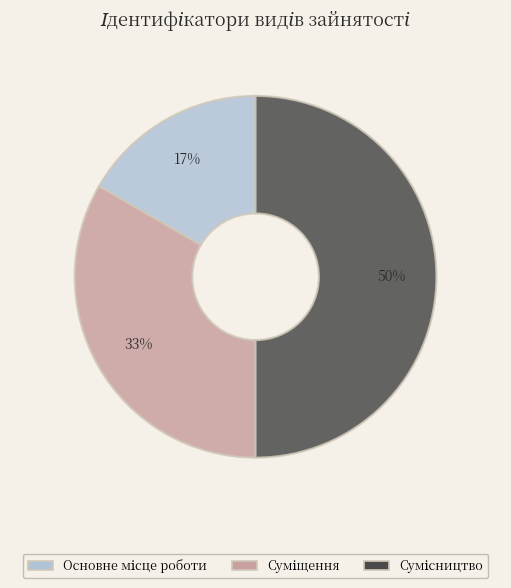

To the nearest percent, what is the difference between the largest and smallest slice percentages?

33%